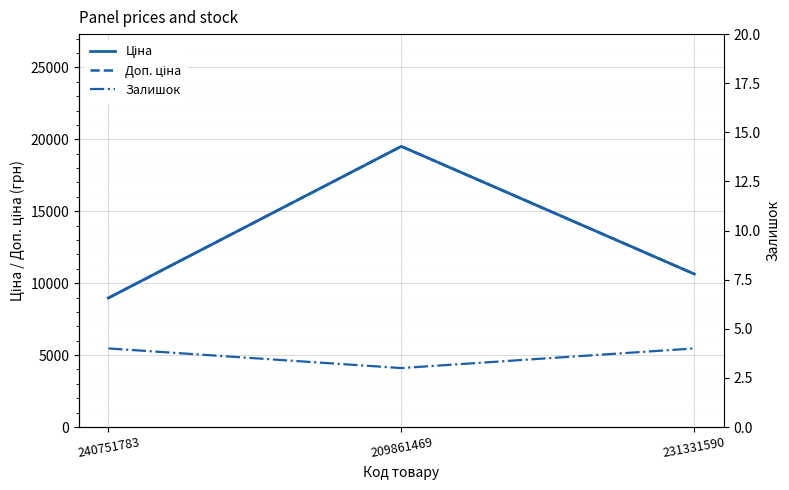

At which label is Доп. ціна closest to 14238?

231331590